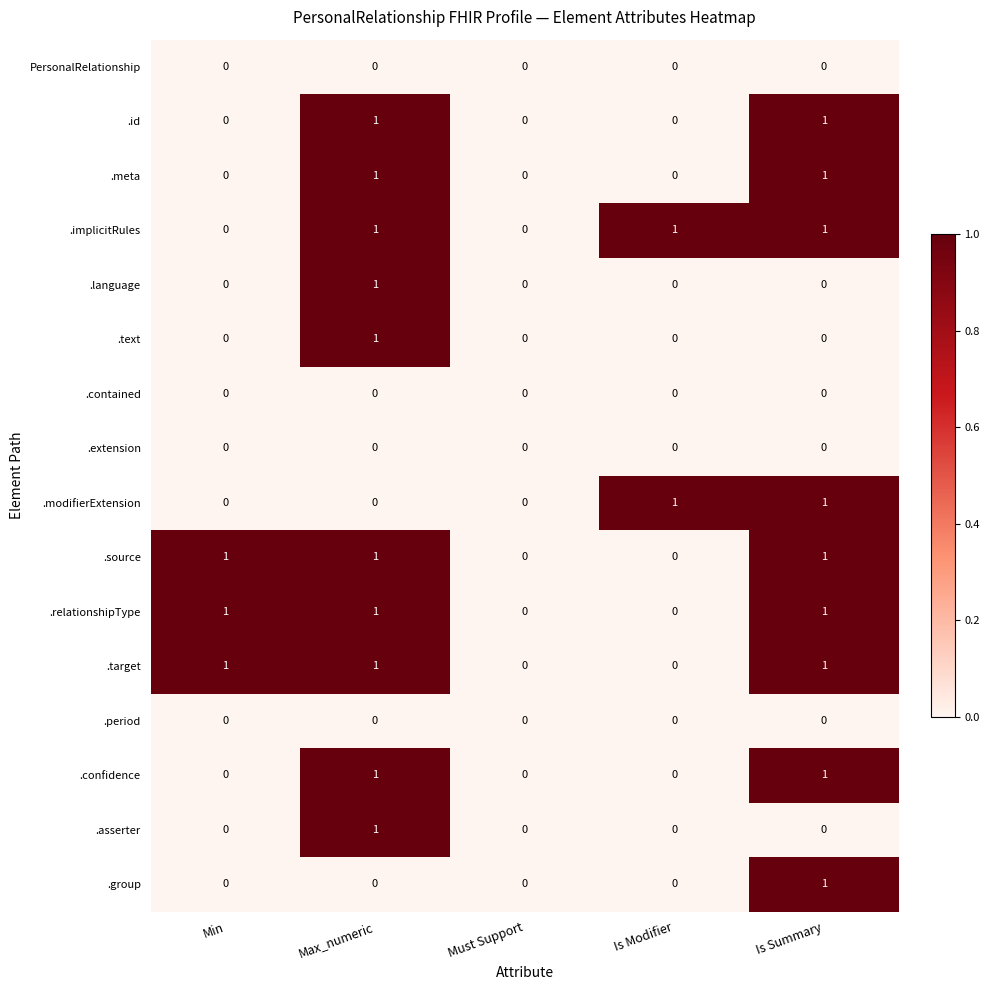

Is it true that .relationshipType equals 0 at Is Modifier?

True